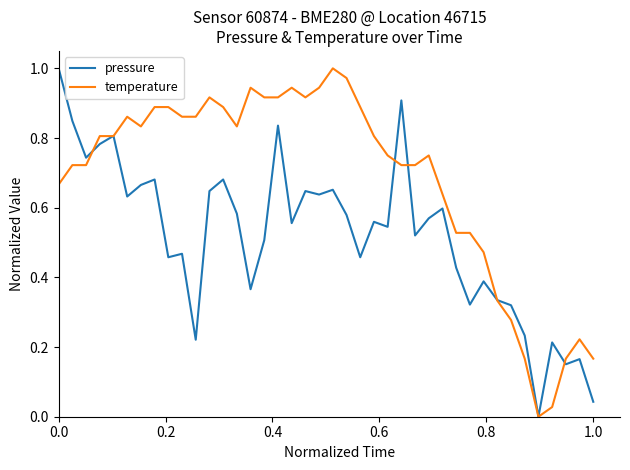

Which series has the largest total across all categories?

temperature